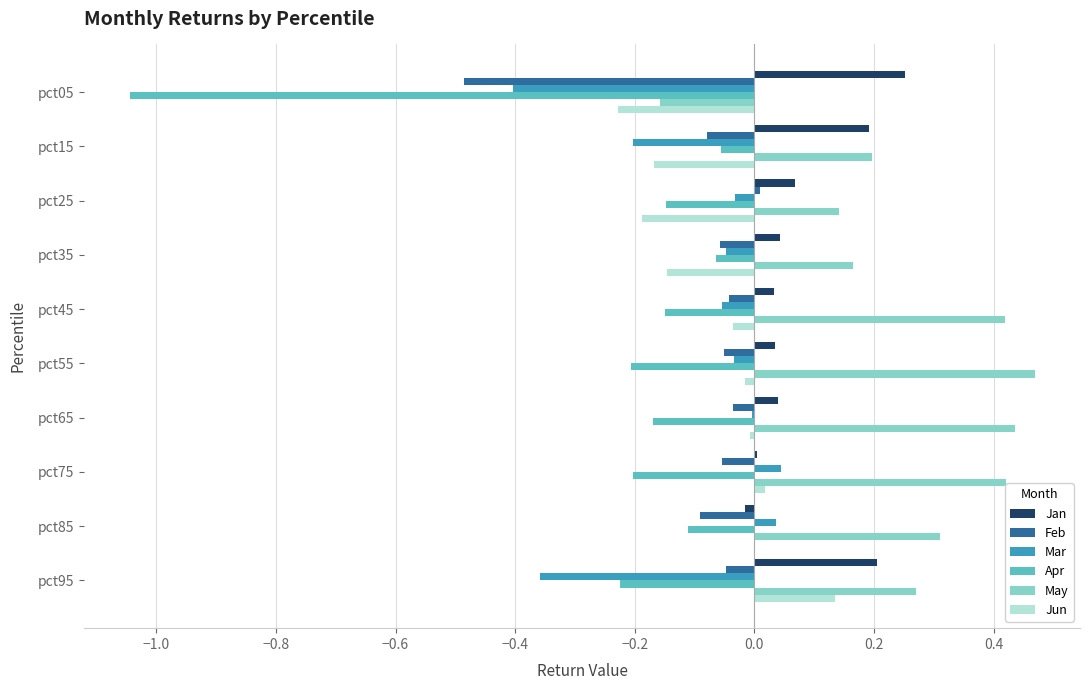

The value of Jan at pct35 is 0.1. True or false?

False